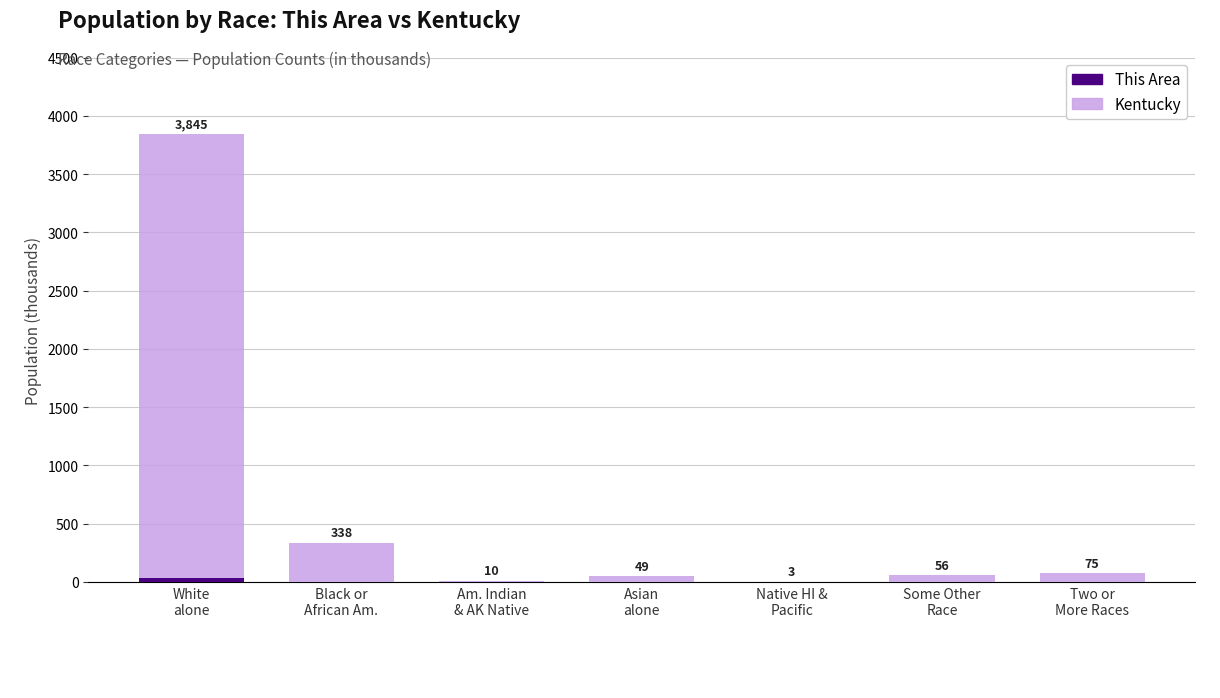

The value of Kentucky at Native HI &
Pacific is 1.6. True or false?

False